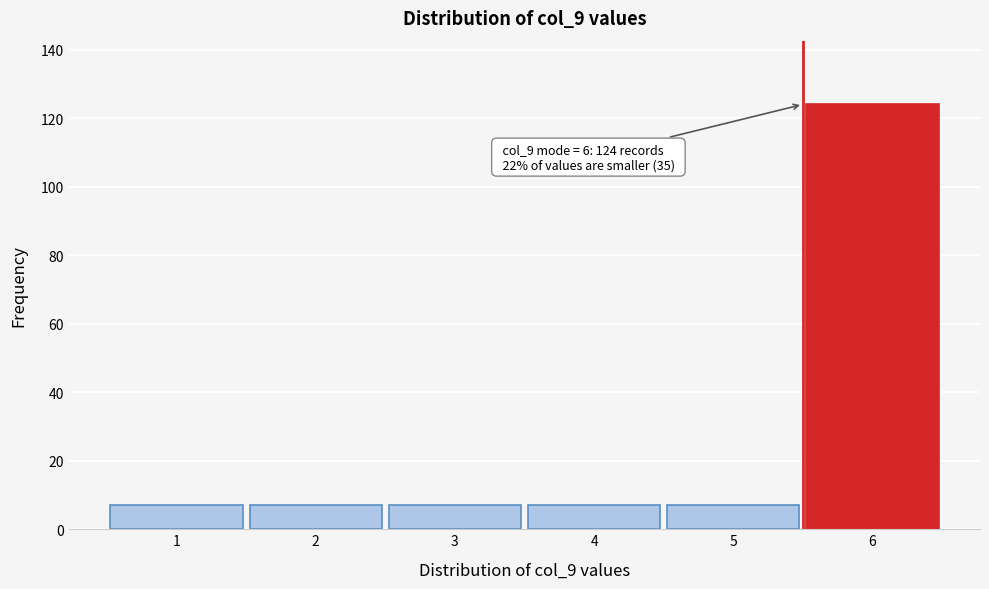

Reading left to right, transcribe all the data shown in this chart.

7	7	7	7	7	124